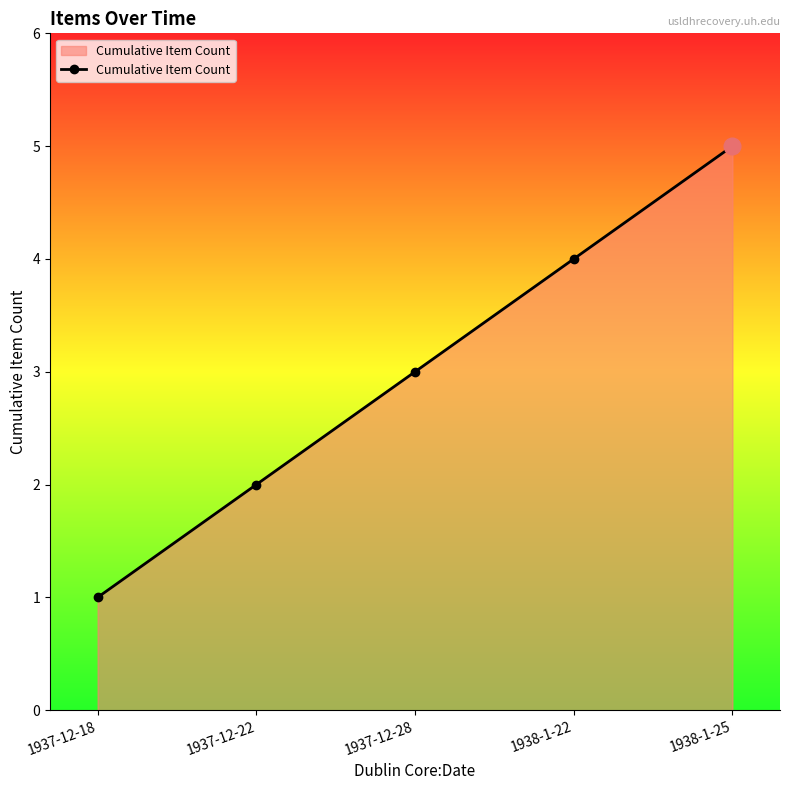

Reading left to right, list all the values displayed in this chart.

1937-12-18=1	1937-12-22=2	1937-12-28=3	1938-1-22=4	1938-1-25=5